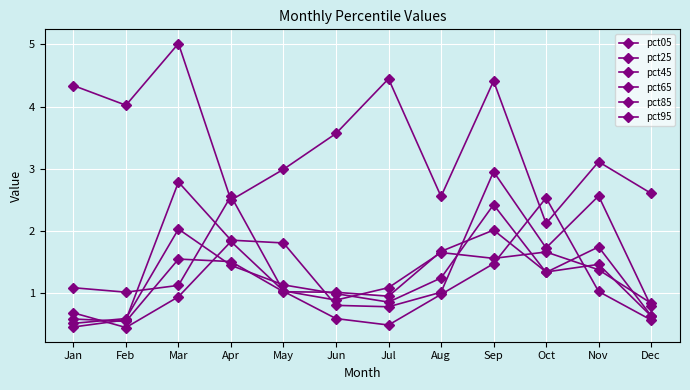

How many categories are shown in the chart?

12